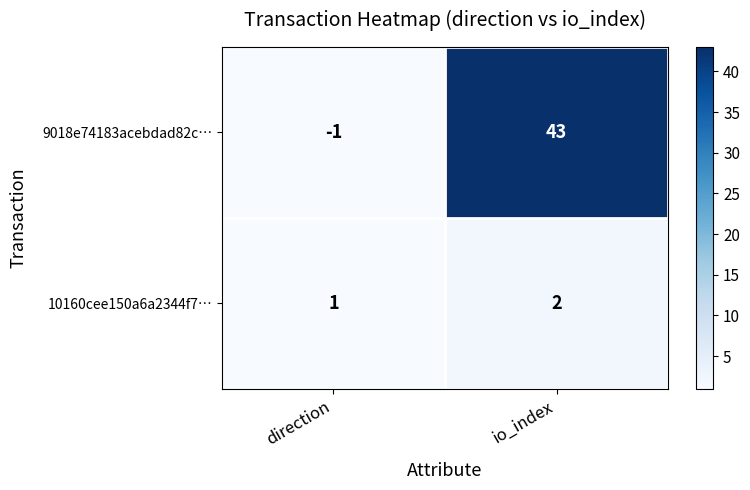

Which series has the largest total across all categories?

9018e74183acebdad82c…